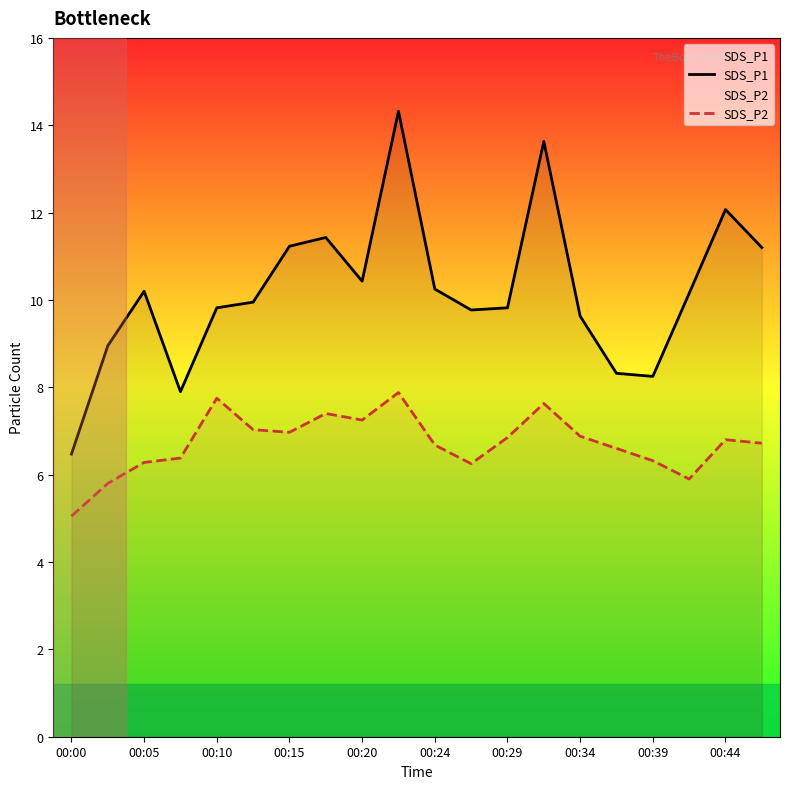

Is it true that SDS_P2 equals 3.9 at 00:10?

False